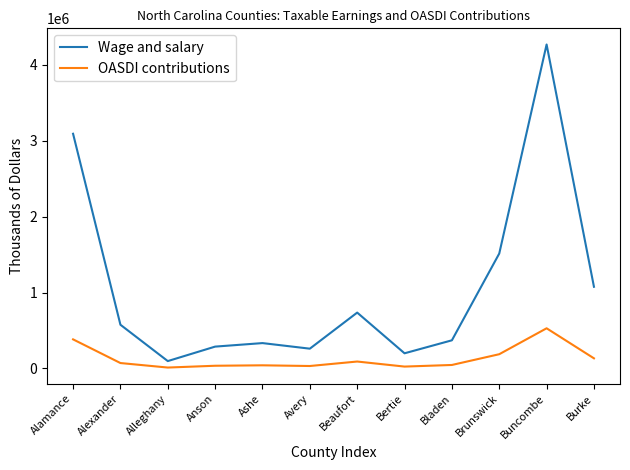

The value of Wage and salary at Alexander is 190221. True or false?

False